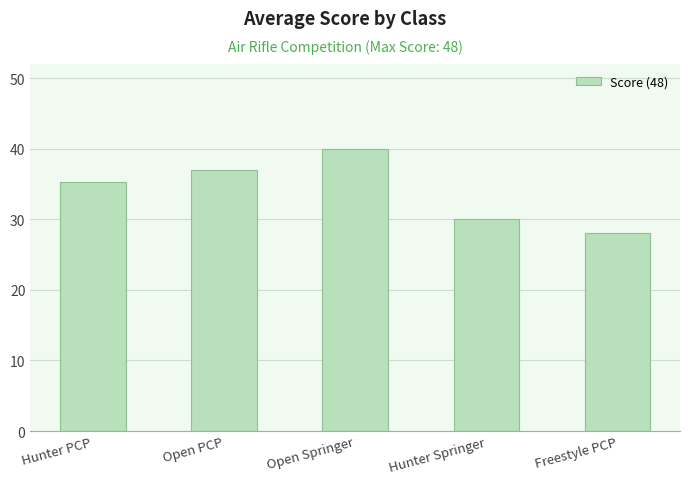

Reading left to right, what are all the values shown in this chart?

Hunter PCP=35.3	Open PCP=37.0	Open Springer=40.0	Hunter Springer=30.0	Freestyle PCP=28.0